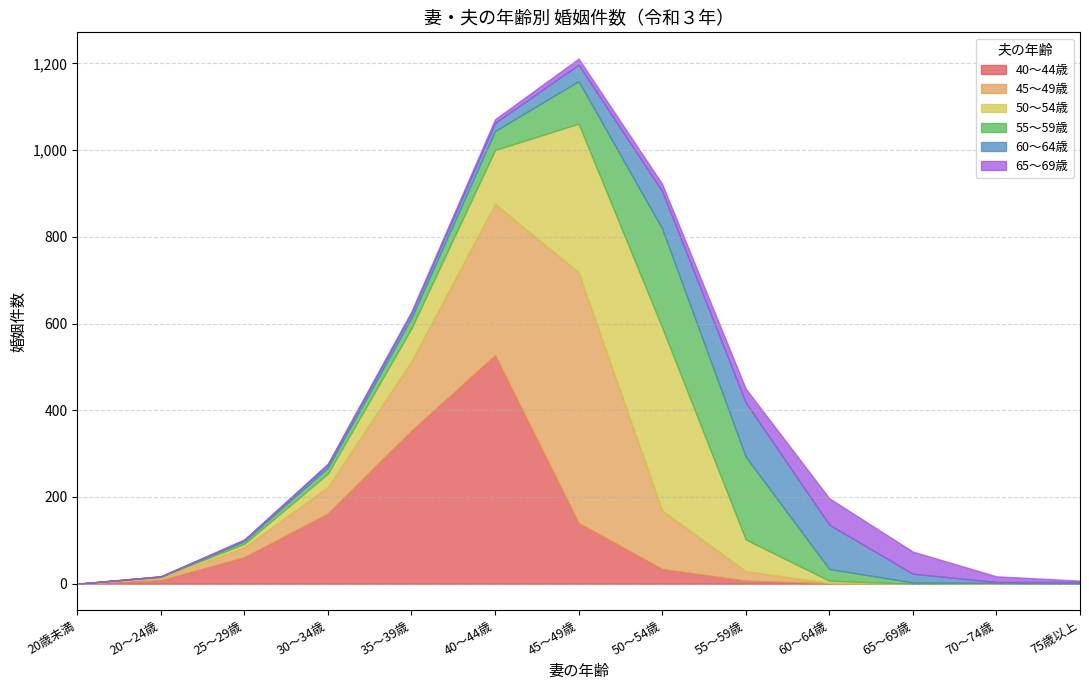

What are all the series names shown in the legend?

40～44歳, 45～49歳, 50～54歳, 55～59歳, 60～64歳, 65～69歳